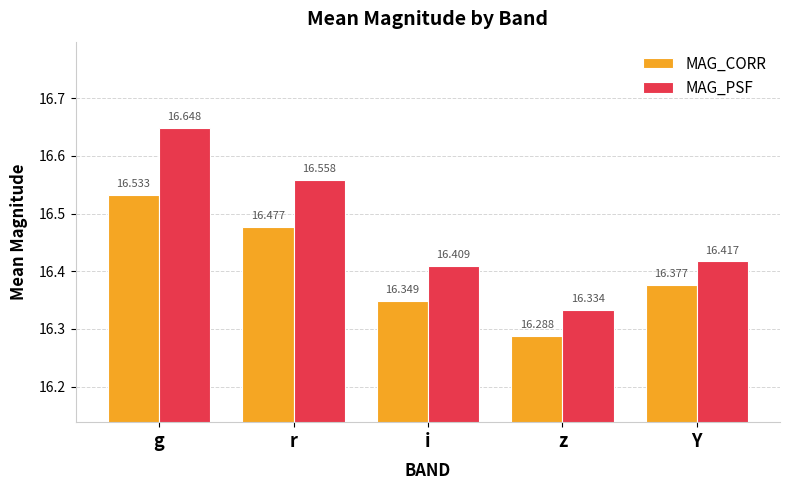

Which series changed the most between r and z?

MAG_PSF